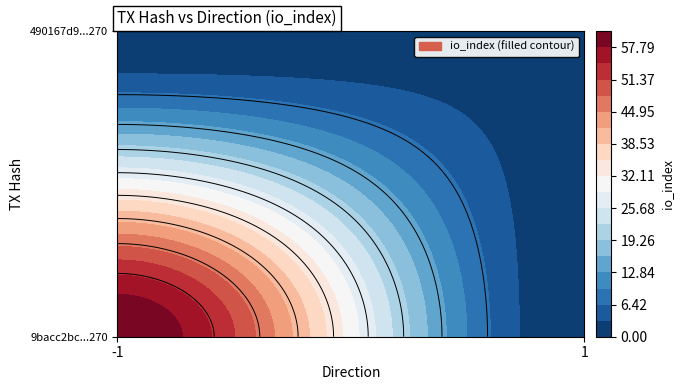

Count the 9bacc2bc798f96bb44d292d4bd946fc2addf270 values in the range -1 to 61.

2